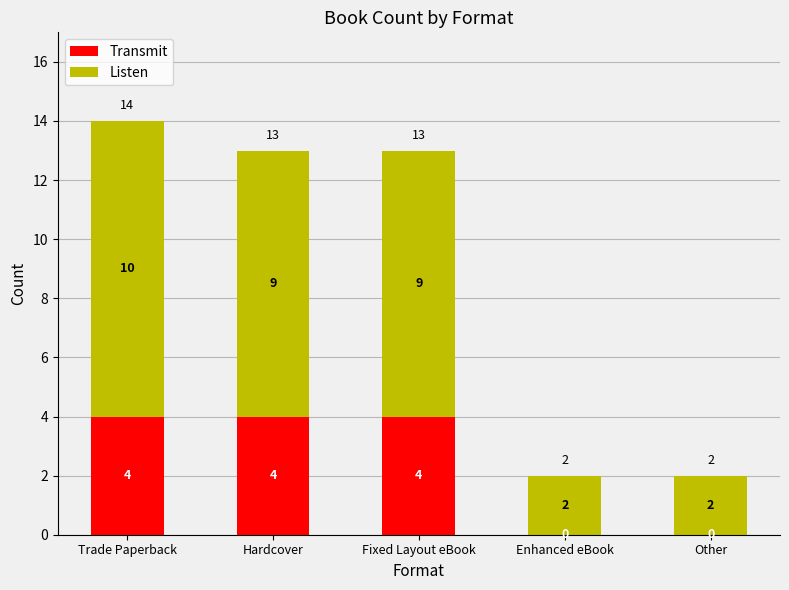

At which category is the sum across all series the highest?

Trade Paperback